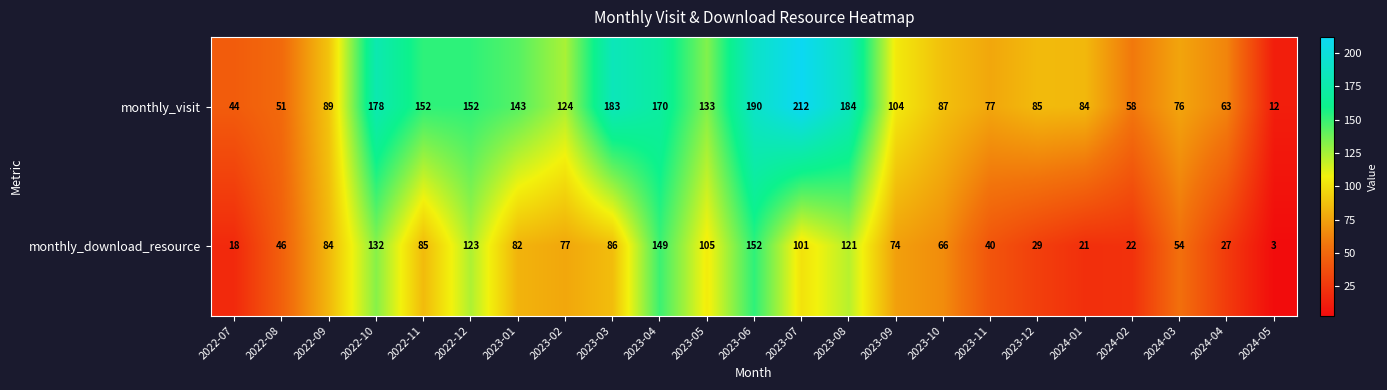

What is the sum of all monthly_visit values?

2651